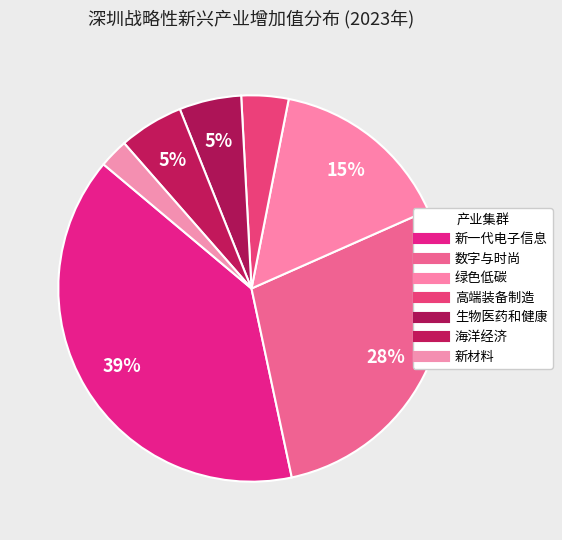

Count the number of slices in the pie.

7